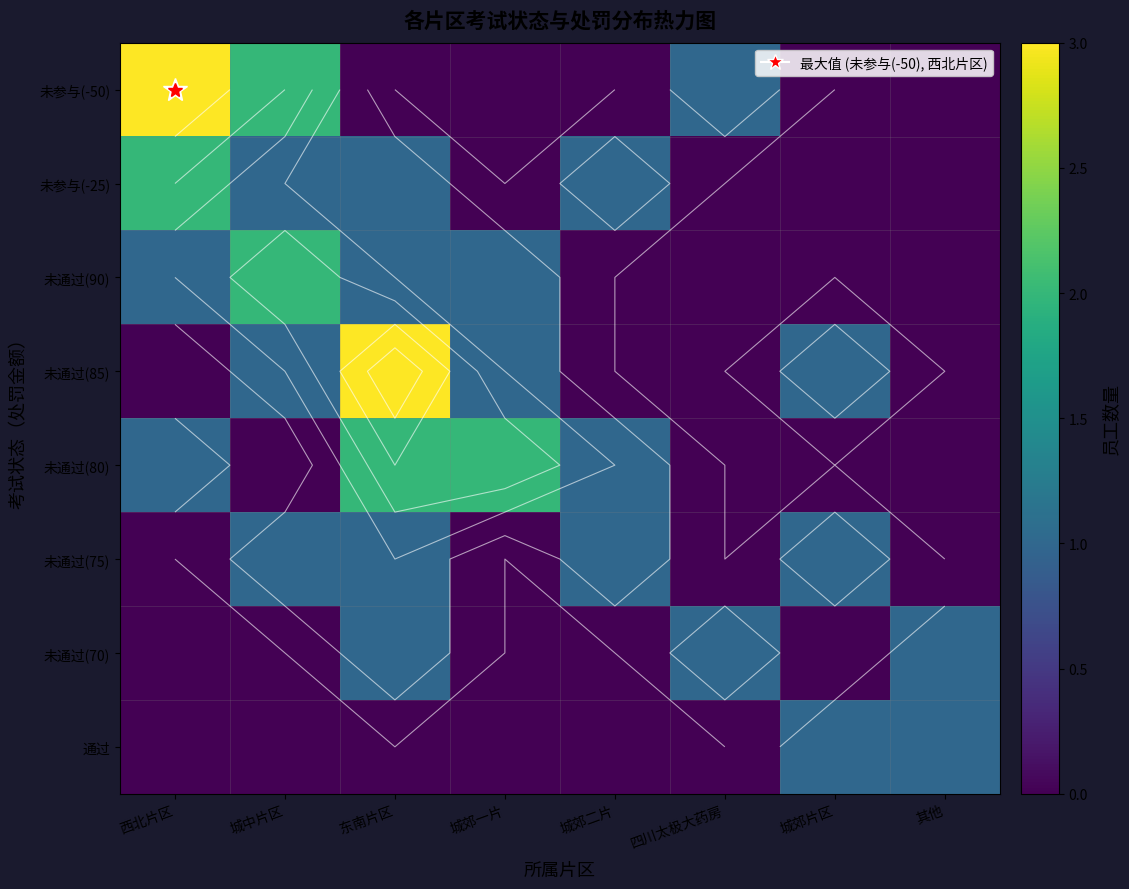

What is the total value across all series at 西北片区?

7